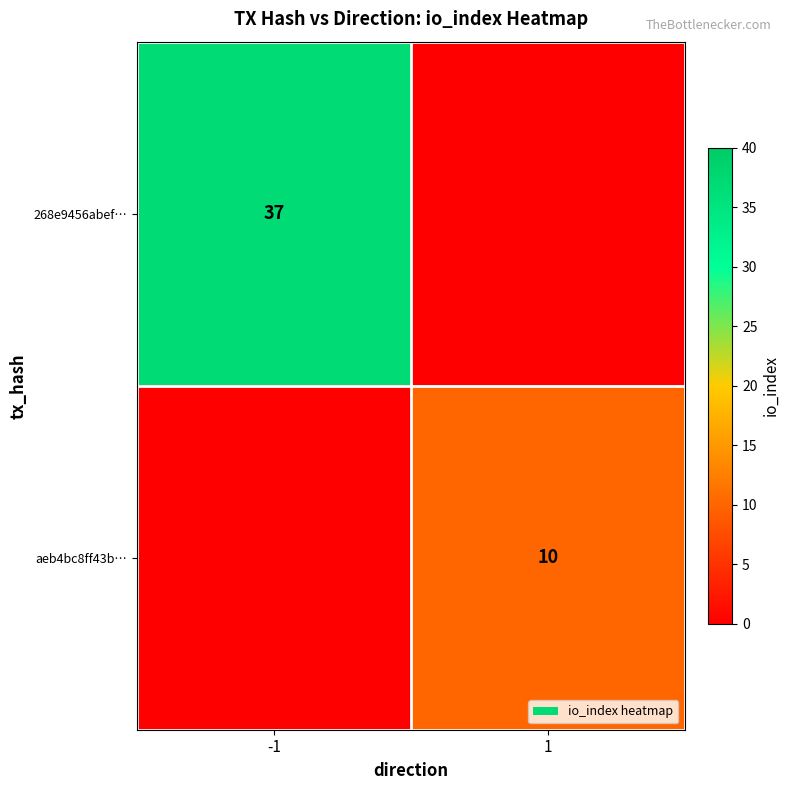

What is the total value across all series at 1?

10